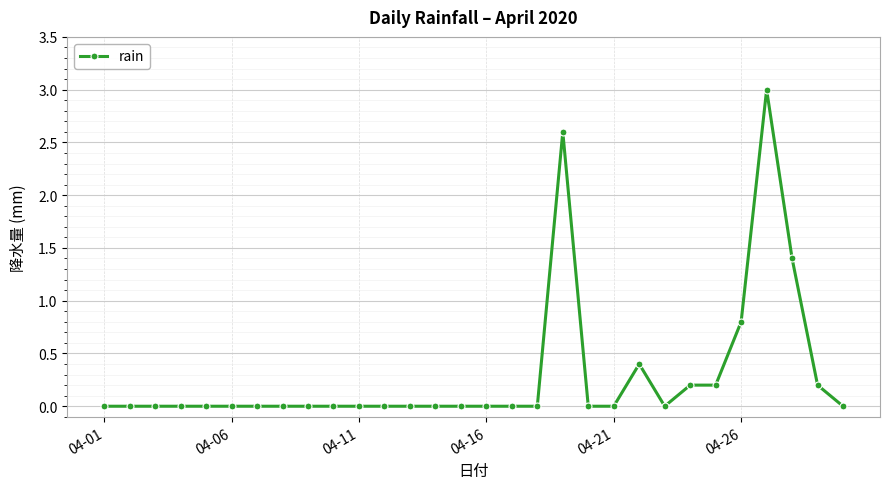

What is the difference between the maximum and minimum values?

3.0